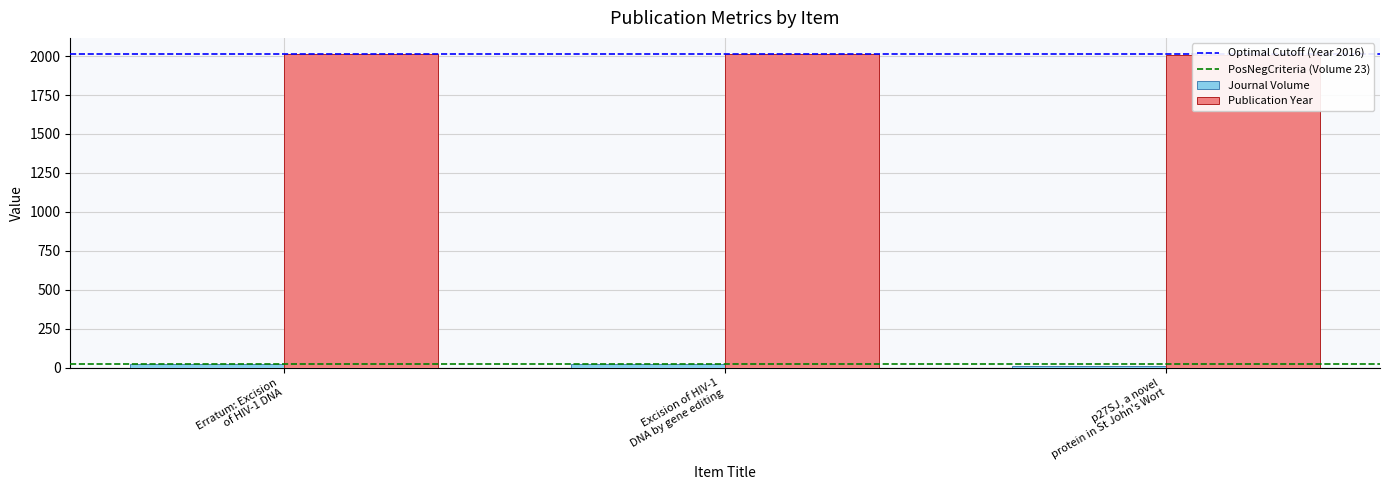

Between Erratum: Excision of HIV-1 DNA and p27SJ, a novel protein in St John's Wort, which series saw the biggest shift?

Journal Volume